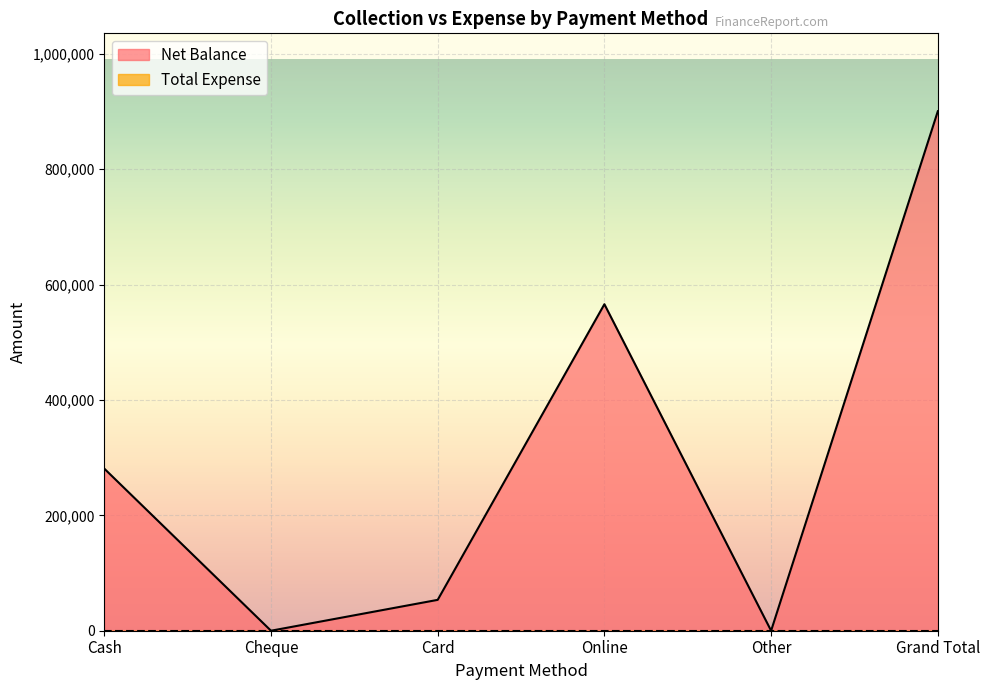

What is the label of the 6th point from the right?

Cash